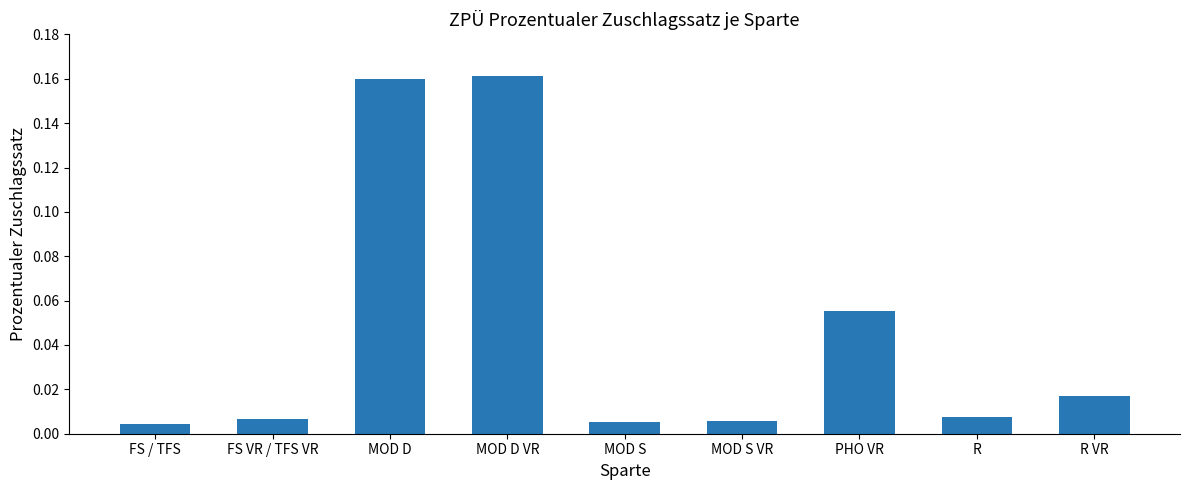

What is the label of the 4th bar from the left?

MOD D VR